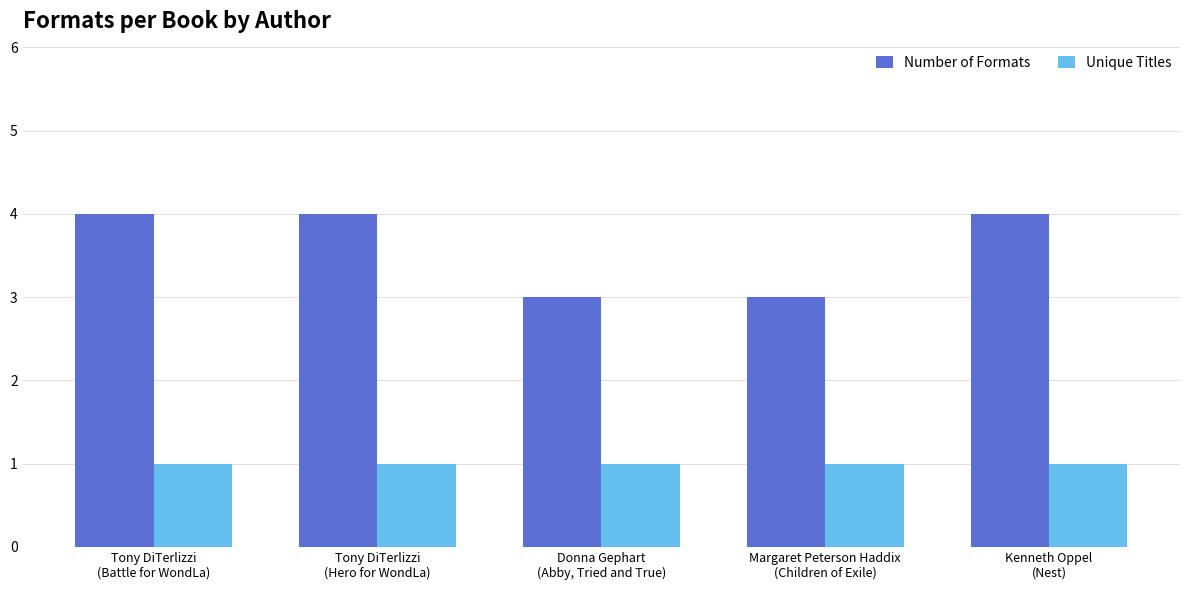

What position from the left is Donna Gephart
(Abby, Tried and True)?

3